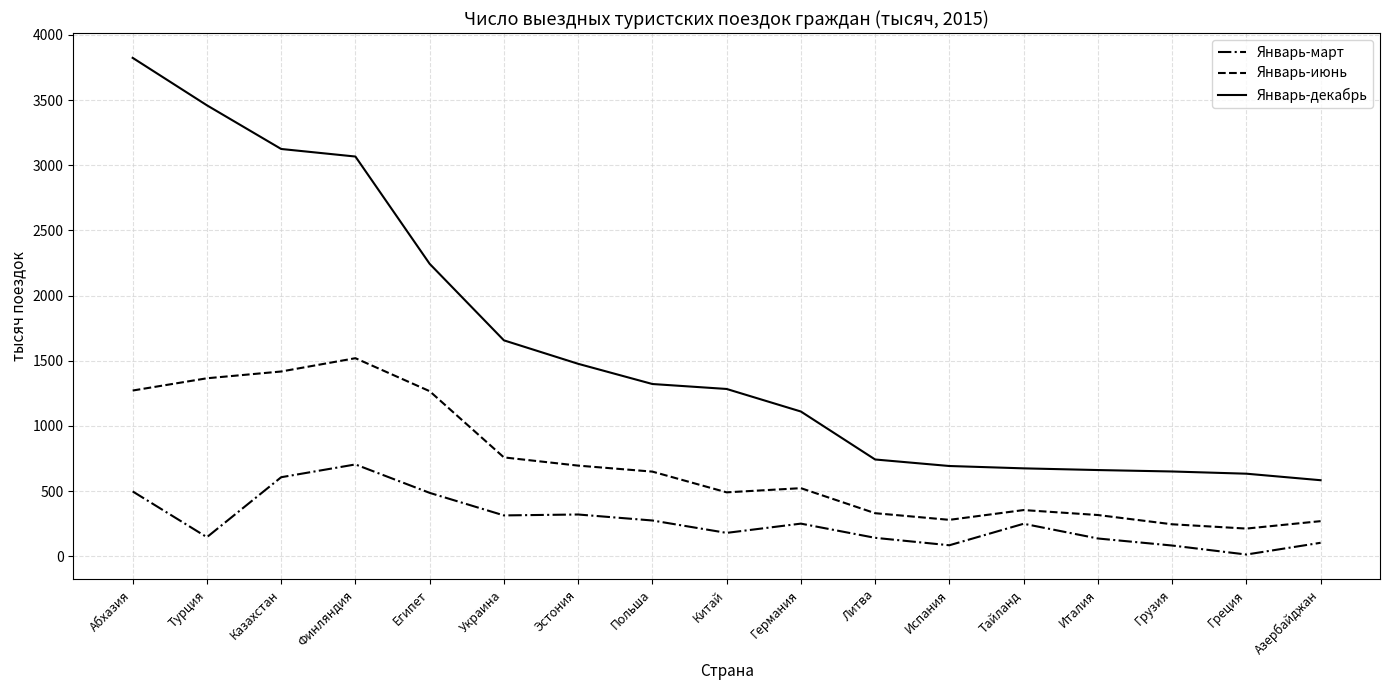

How many distinct data groups are displayed?

3